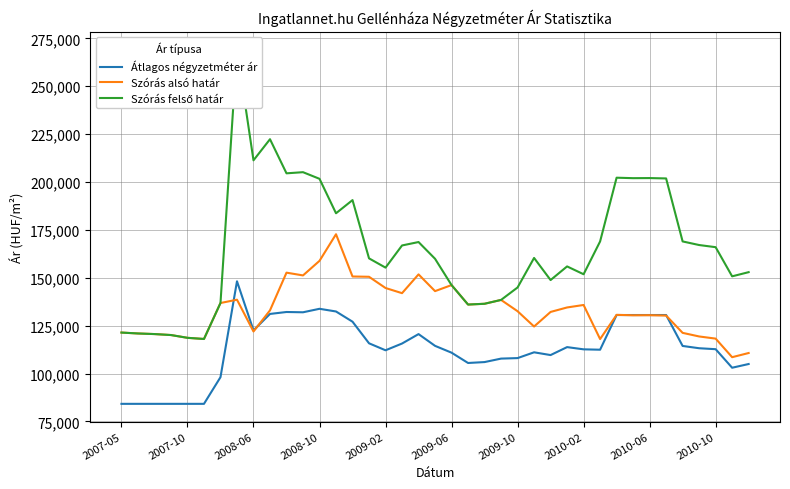

Reading left to right, transcribe all the data shown in this chart.

Átlagos négyzetméter ár: 84210	84210	84210	84210	84210	84210	98124	148178	122551	131140	132152	132002	133823	132421	127090	115814	112167	115693	120613	114482	110916	105538	106014	107824	108090	111110	109671	113823	112662	112466	130572	130572	130572	130572	114428	113238	112734	103059	104999
Szórás alsó határ: 121417	120944	120631	120125	118672	118070	136842	138571	121983	133007	152684	151247	158855	172742	150684	150538	144678	141981	151783	143047	146203	136034	136449	138457	132558	124572	132181	134520	135814	118029	130667	130427	130475	130284	121264	119385	118260	108563	110742
Szórás felső határ: 121417	120944	120631	120125	118672	118070	136842	269195	211323	222347	204538	205135	201673	183684	190562	160148	155316	166883	168669	159933	146203	136034	136449	138457	144958	160366	148823	155946	151854	168973	202253	202013	202061	201870	168988	167109	165984	150769	152948